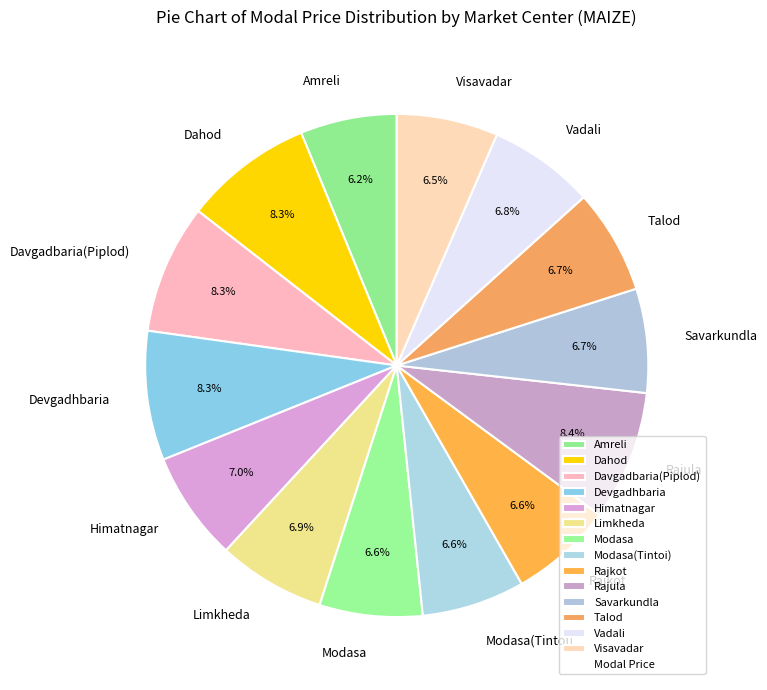

Does any single category account for the majority?

No